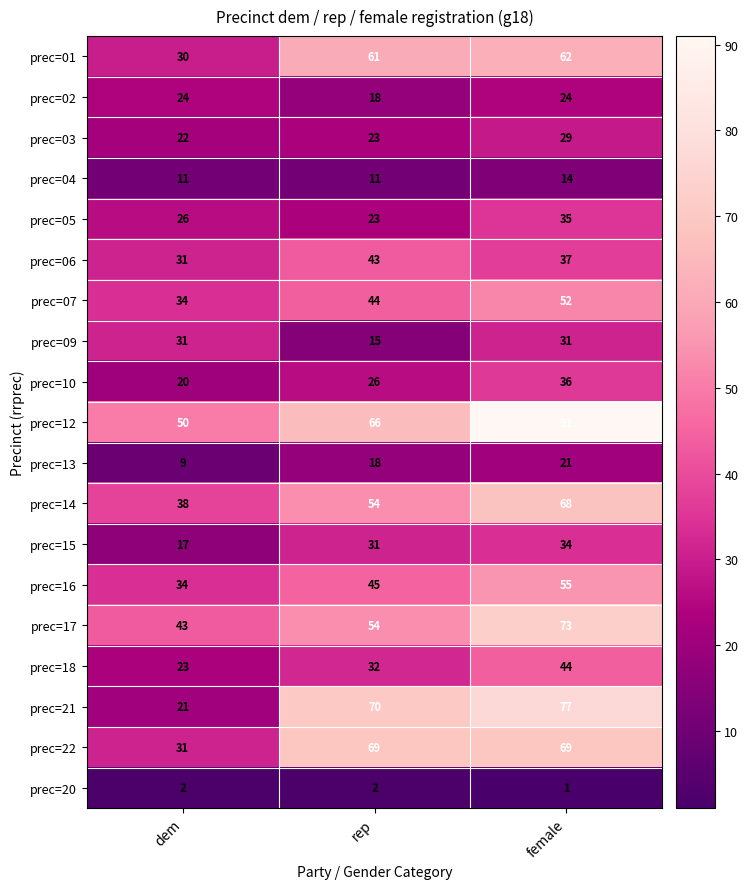

At female, list the series in order from largest to smallest.

prec=12, prec=21, prec=17, prec=22, prec=14, prec=01, prec=16, prec=07, prec=18, prec=06, prec=10, prec=05, prec=15, prec=09, prec=03, prec=02, prec=13, prec=04, prec=20